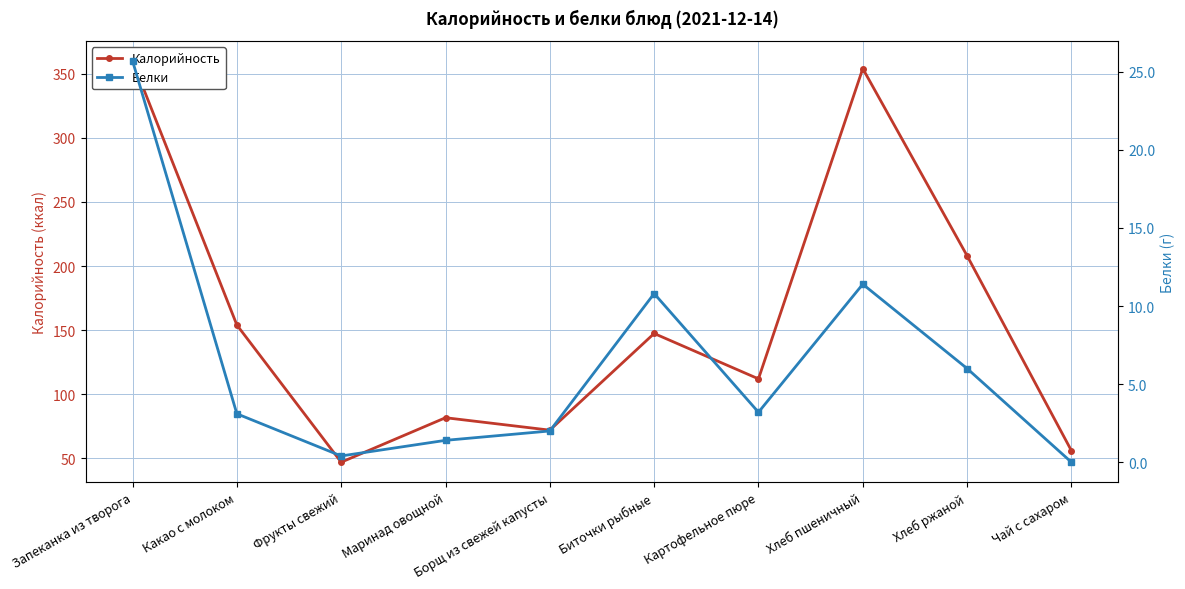

Rank the series by their maximum value, from highest to lowest.

Калорийность, Белки